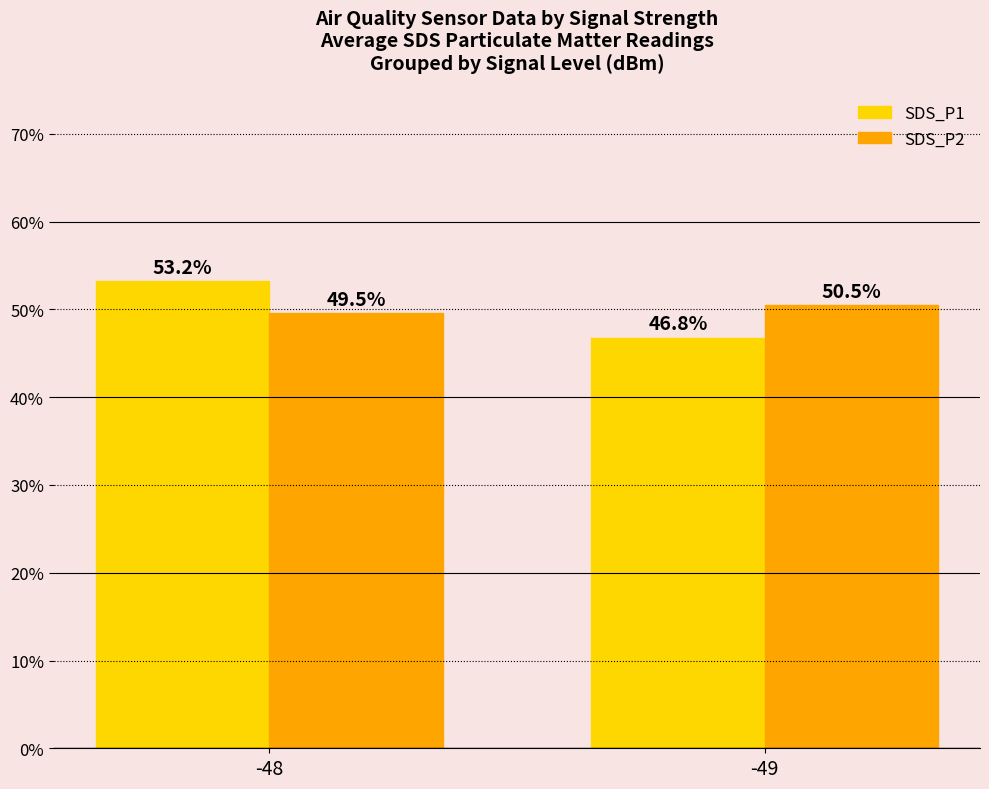

What is the difference between the highest and lowest values at -48?

3.7